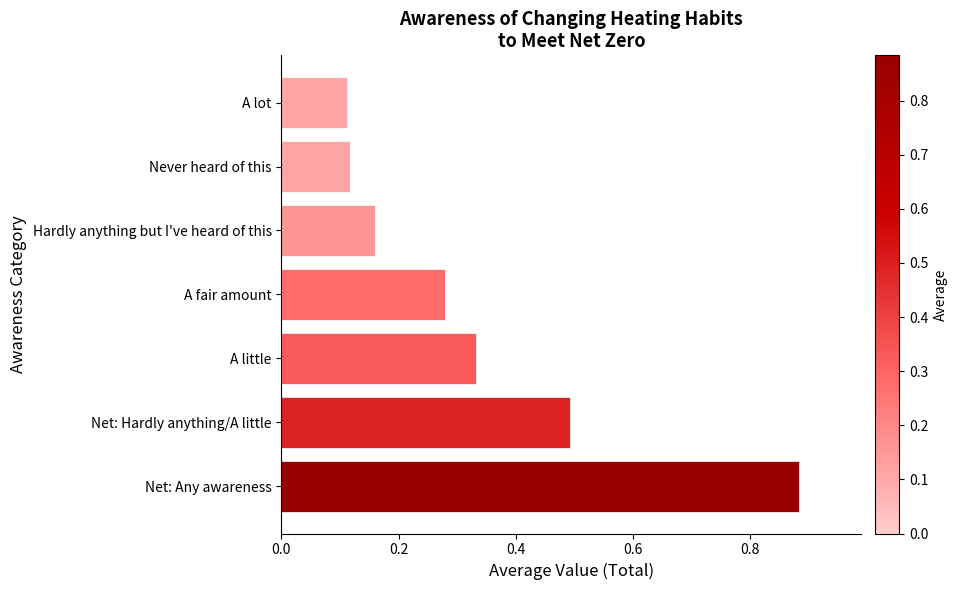

Is it true that the value at Net: Any awareness is 1.5?

False